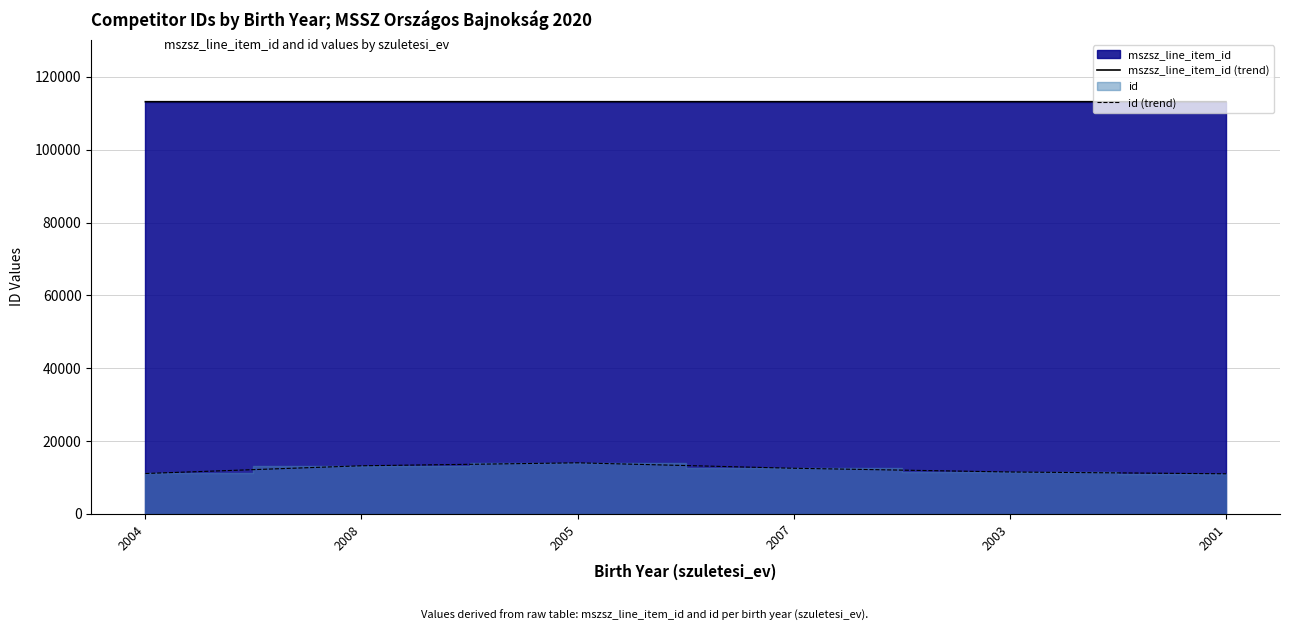

At which category is the sum across all series the highest?

2005